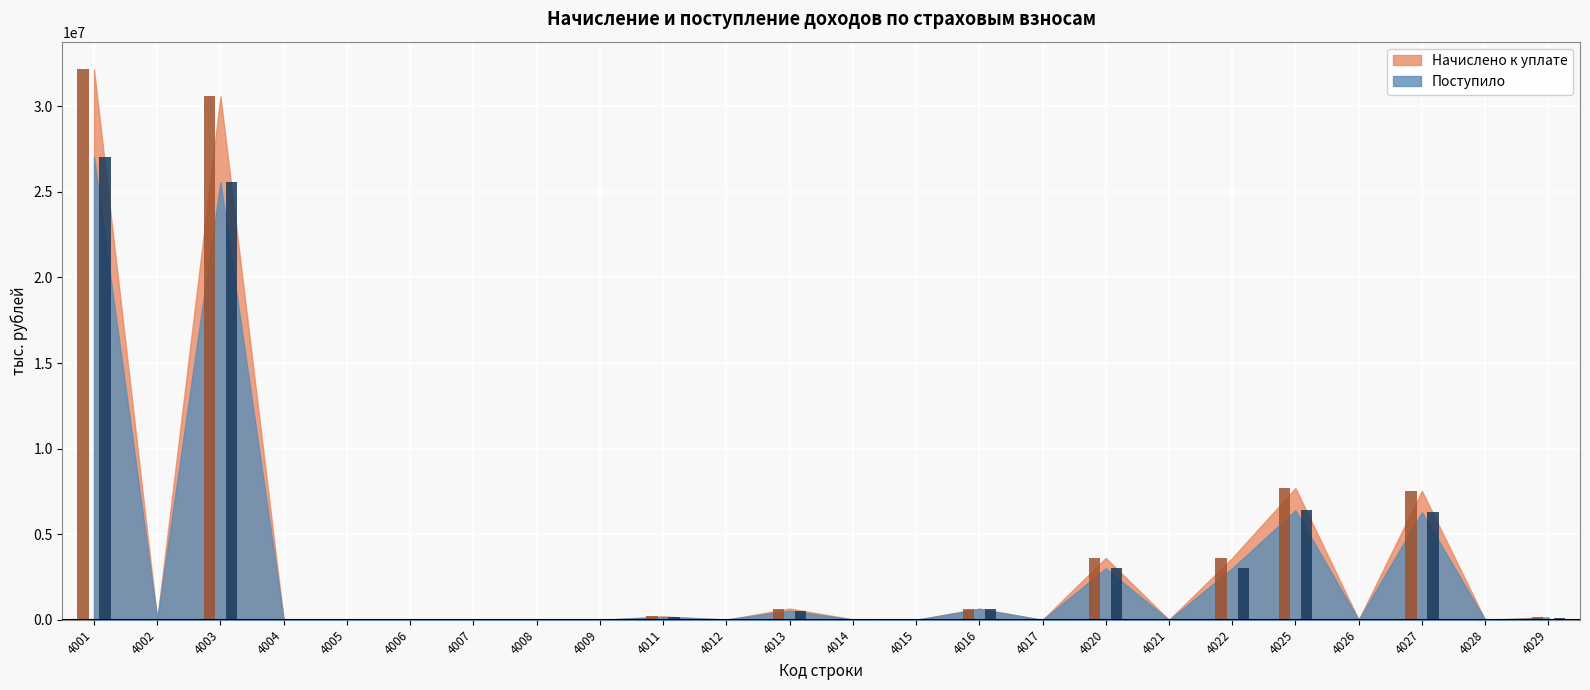

How many bars are there in each group?

2